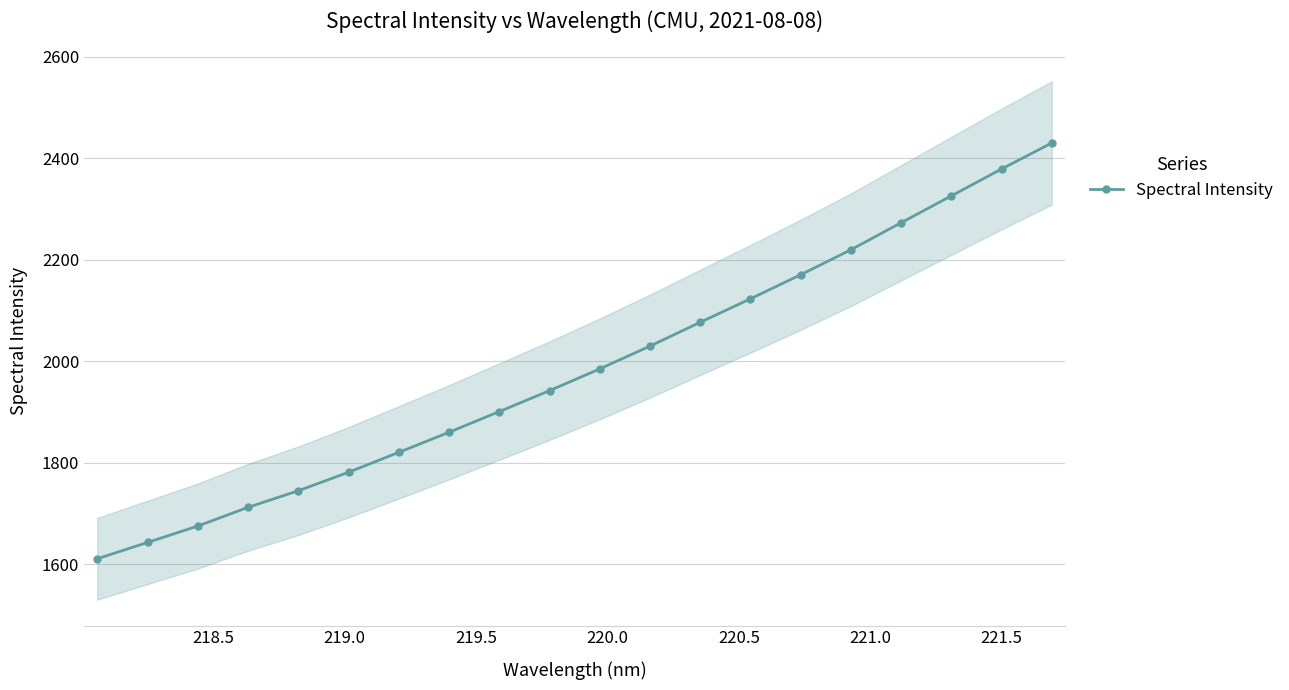

True or false: Spectral Intensity has more than 1 interior local peaks.

False